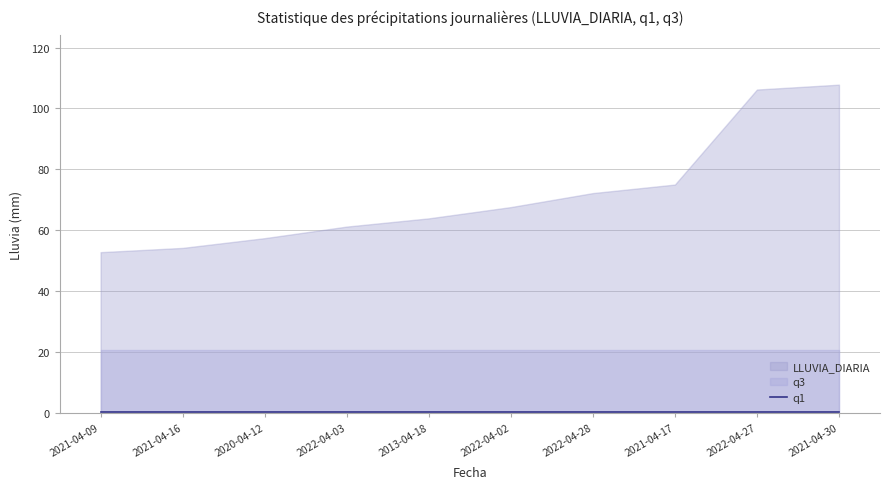

How many lines are shown in the chart?

3